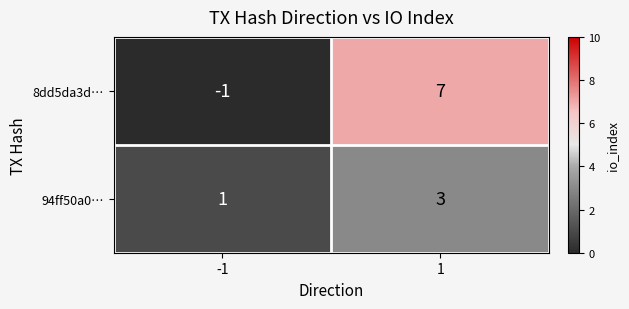

What is the difference between the 8dd5da3d… values at -1 and 1?

8